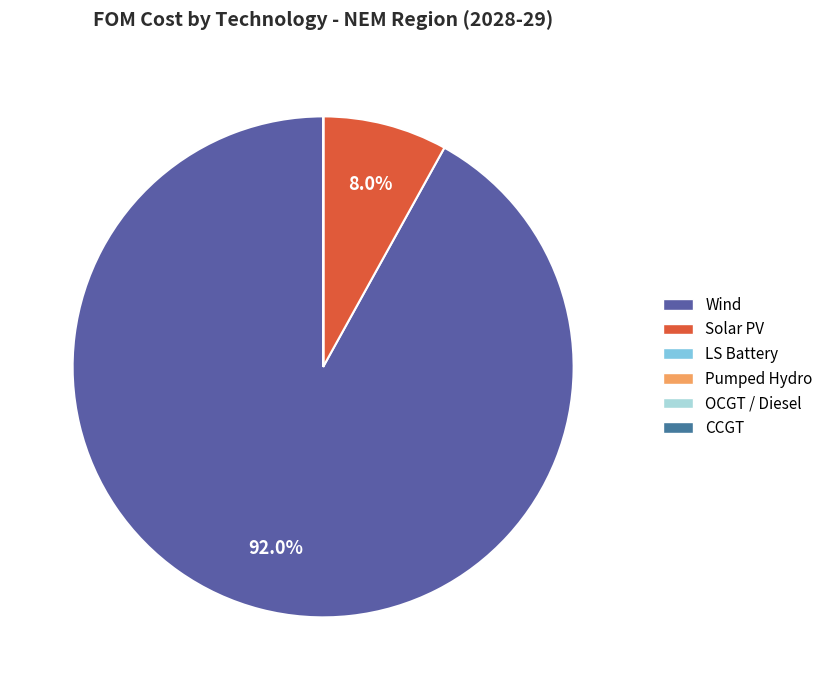

What is the largest slice in the pie chart?

Wind